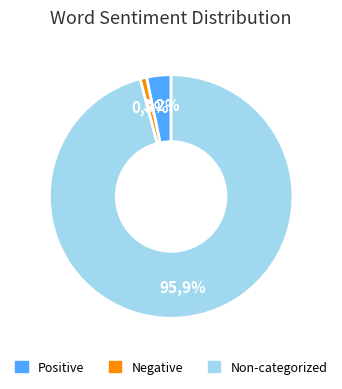

Which slice is the smallest?

Words in Sentiment List#2: Negative